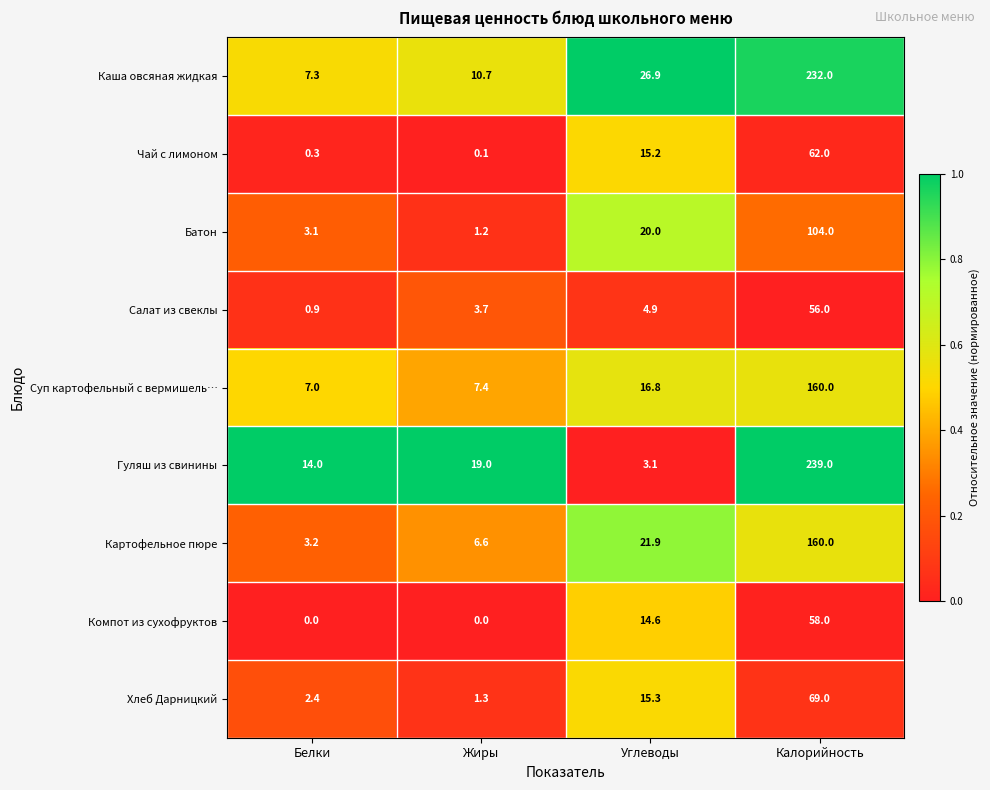

At which label does Картофельное пюре reach its minimum?

Белки